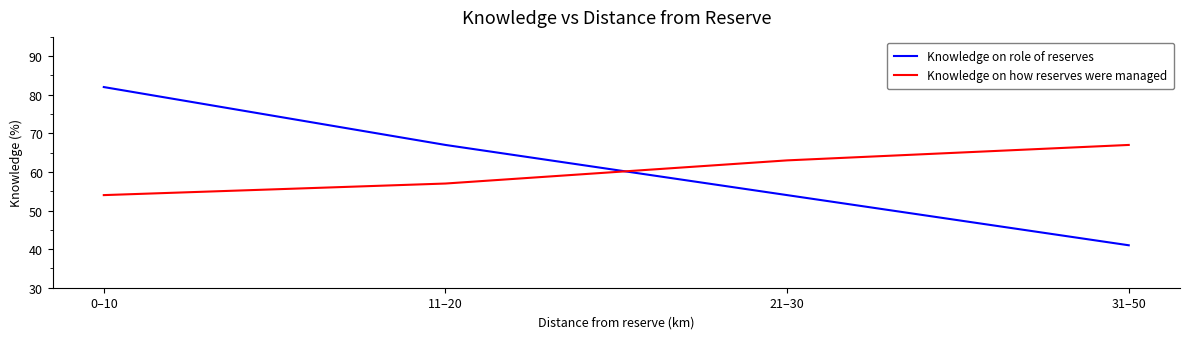

What is the average value of the Knowledge on role of reserves series?

61